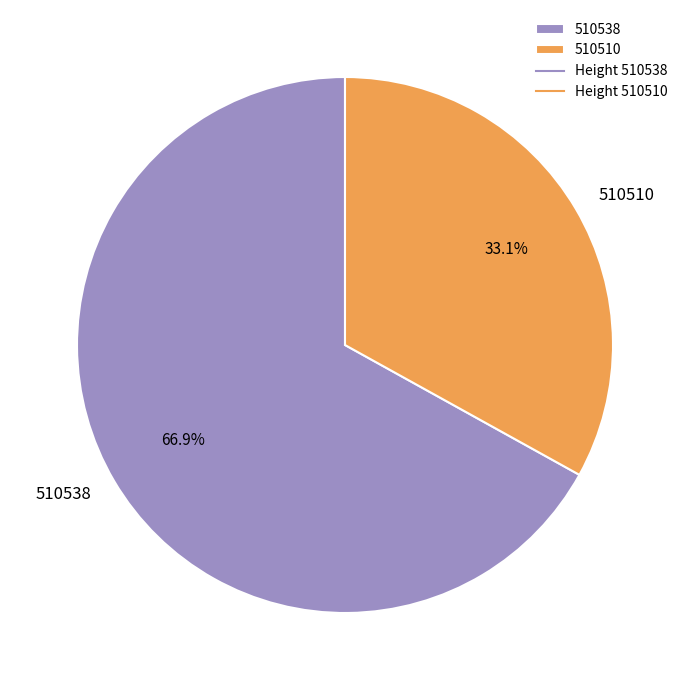

Is there any slice that represents more than half of the pie?

Yes